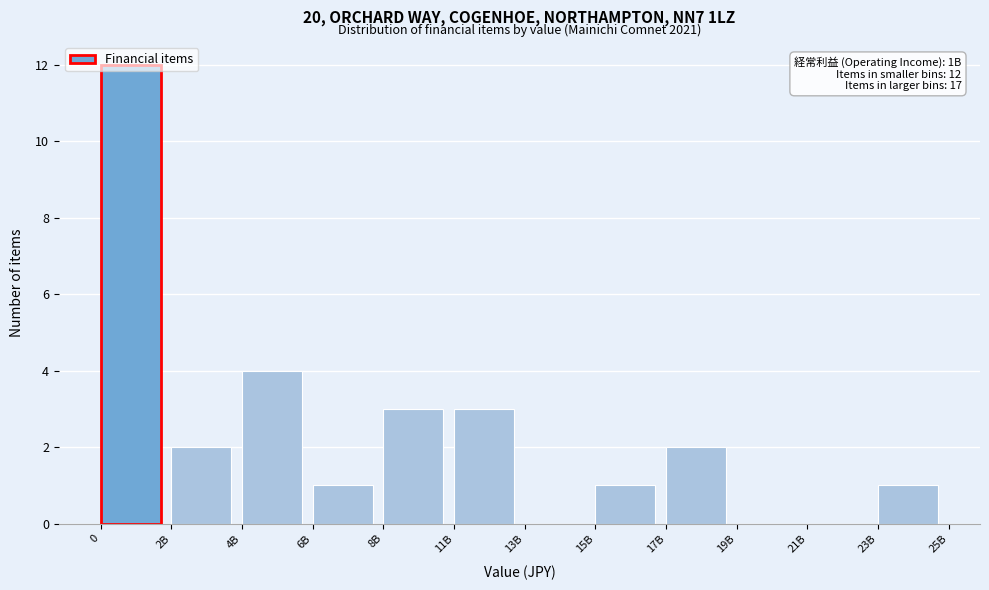

What is the greatest value displayed?

12